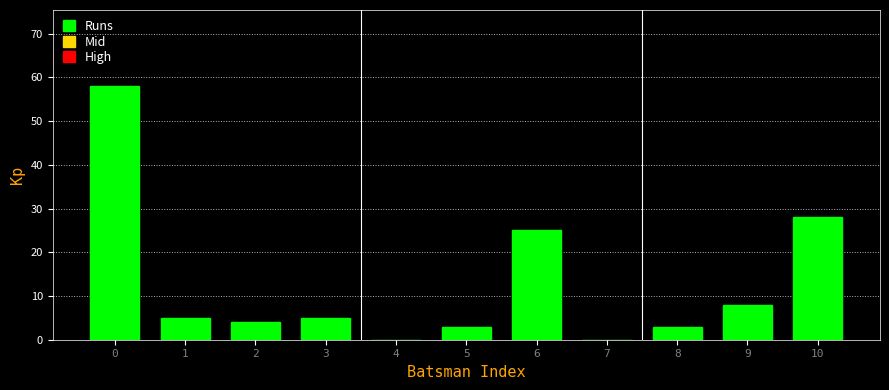

Reading left to right, what are all the values shown in this chart?

0=58	1=5	2=4	3=5	4=0	5=3	6=25	7=0	8=3	9=8	10=28